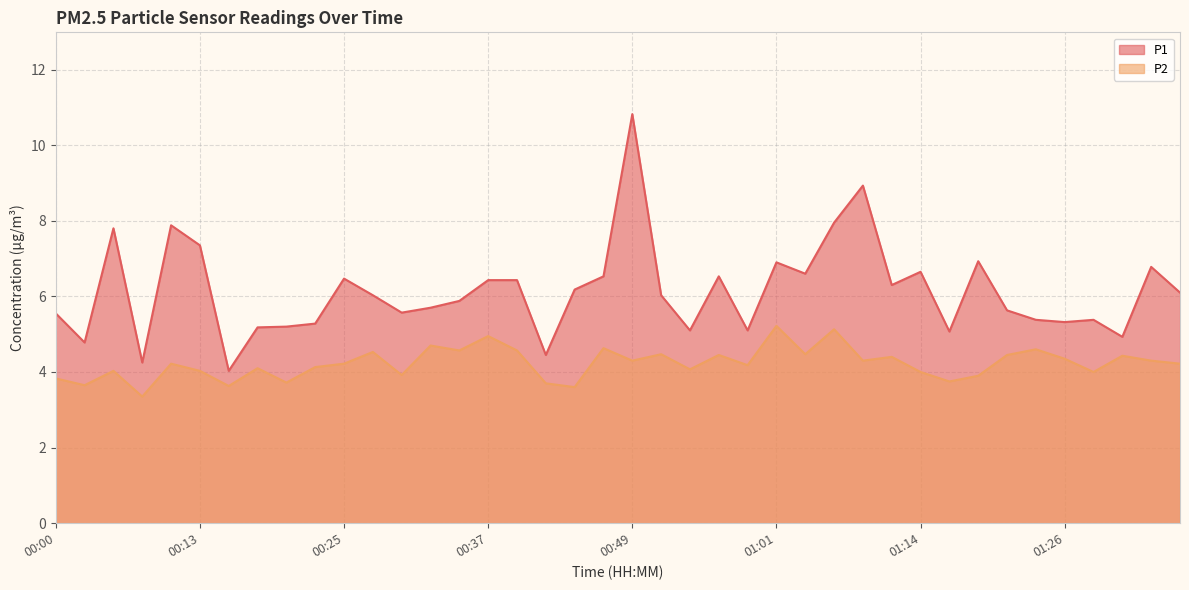

At which label does P2 first exceed 4?

00:05